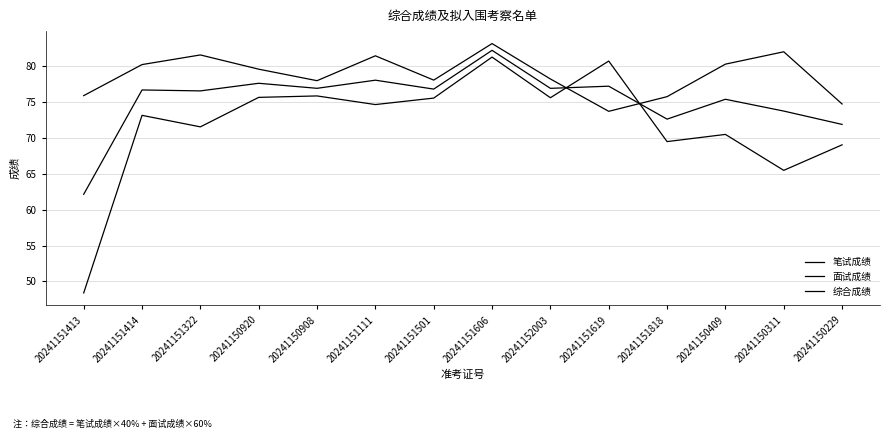

Is the value of 笔试成绩 at 20241151413 greater than the value of 面试成绩 at 20241151413?

No